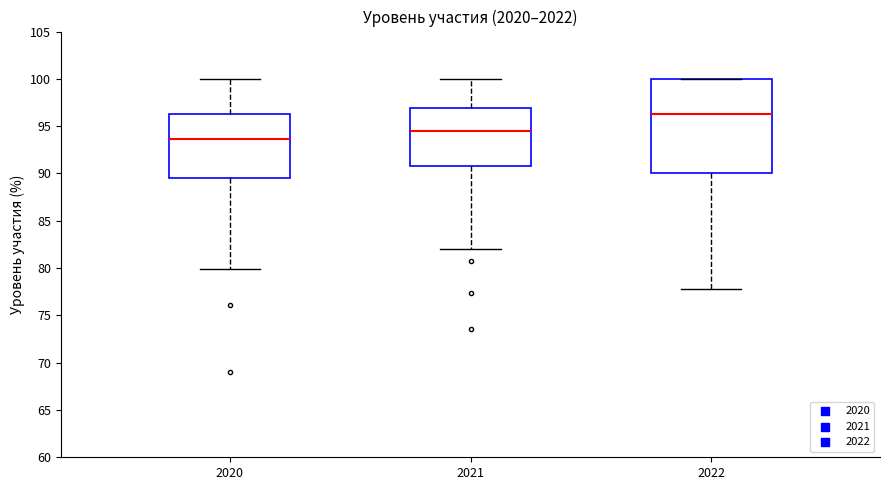

Which box is the tallest, from its lower edge to its upper edge?

2022